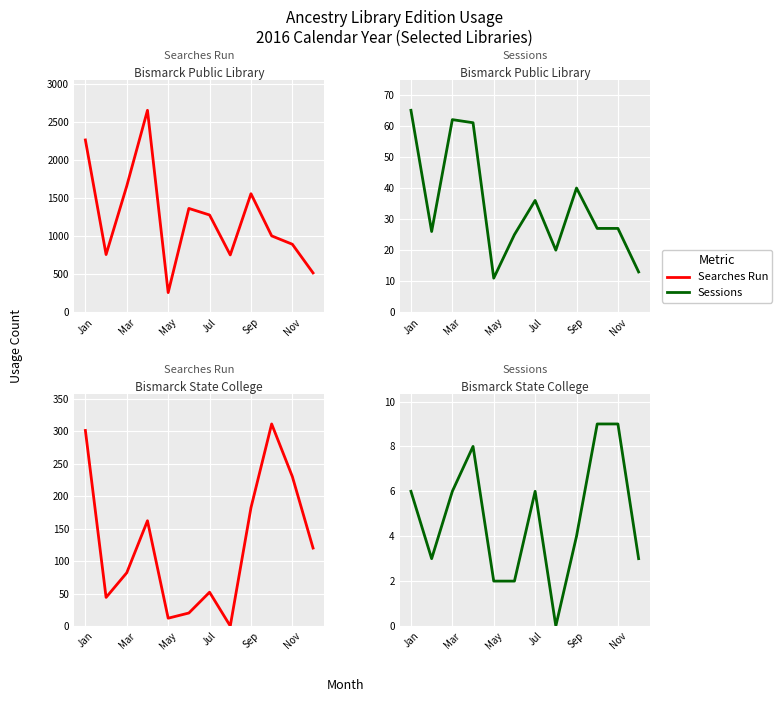

The value of Searches Run at 11 is 175. True or false?

False